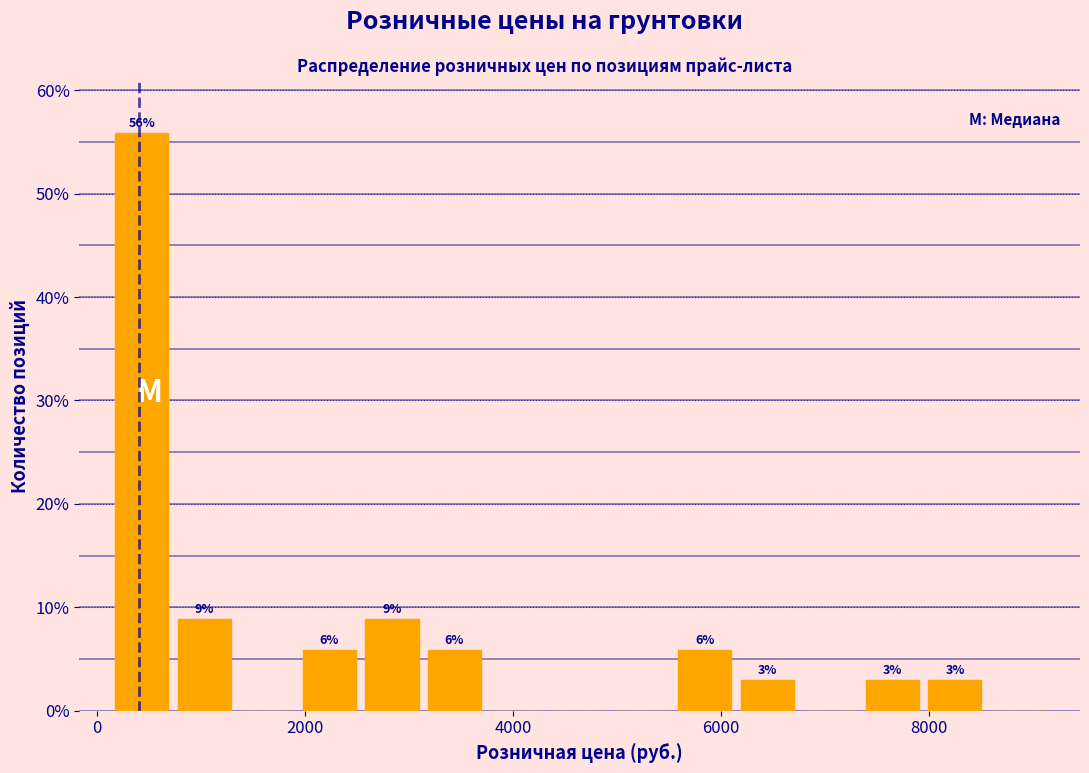

Around what value on the x-axis is the tallest bar? Give the approximate position of its centre, as read against the axis.

400